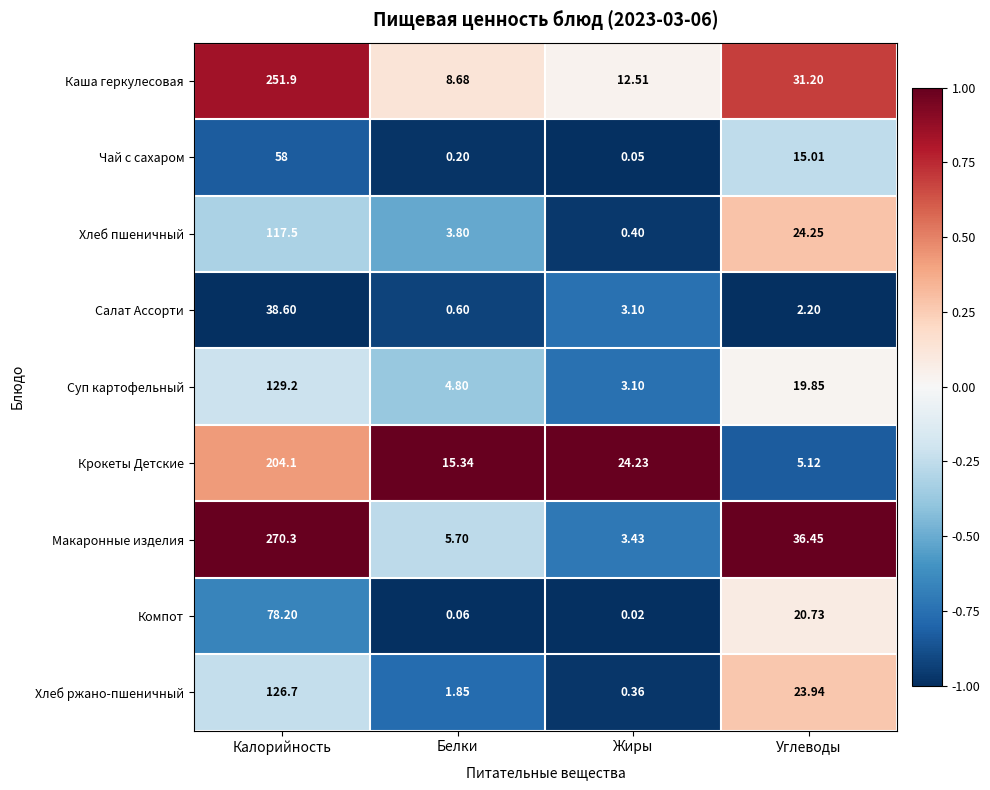

Is the value of Суп картофельный at Белки greater than the value of Крокеты Детские at Углеводы?

No